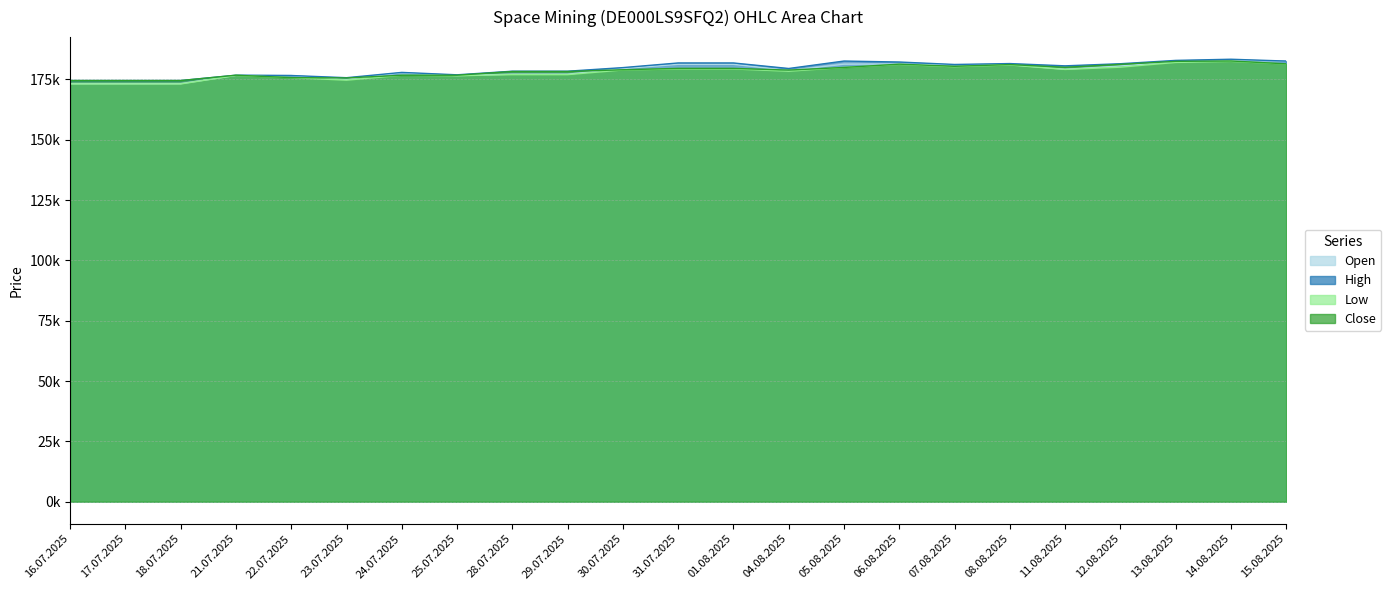

What are all the series names shown in the legend?

Open, High, Low, Close